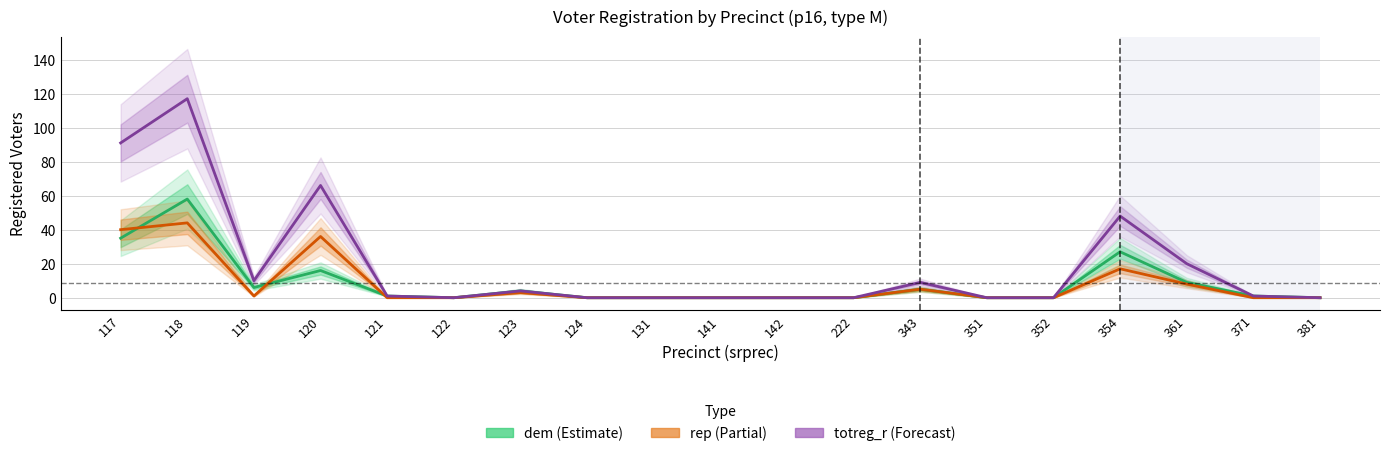

What is the difference between the dem values at 371 and 352?

1